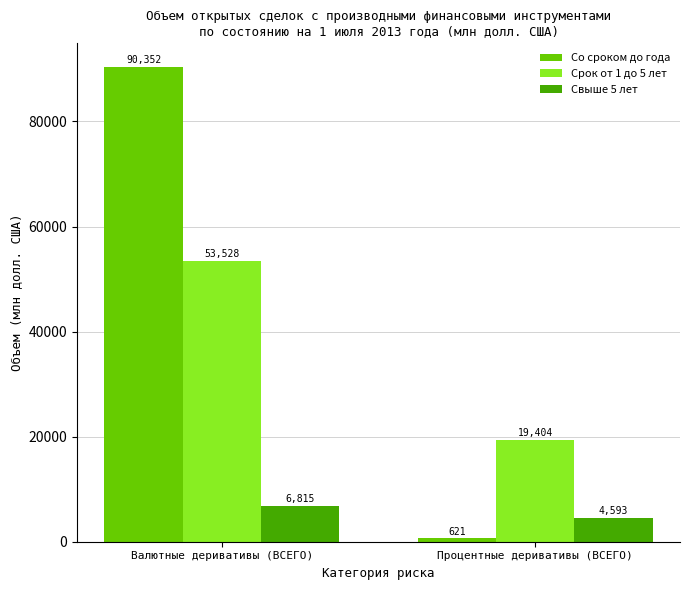

Which series changed the most between Валютные деривативы (ВСЕГО) and Процентные деривативы (ВСЕГО)?

Со сроком до года